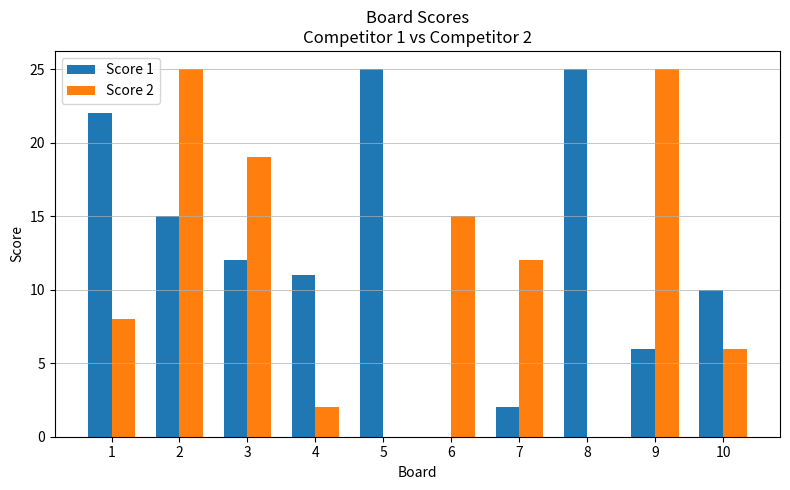

Between 7 and 8, which series saw the biggest shift?

Score 1